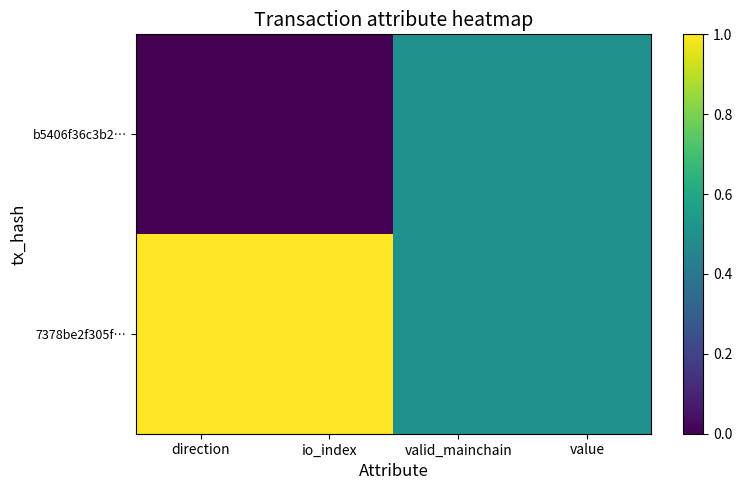

Which series has the largest range (max minus min)?

b5406f36c3b2…